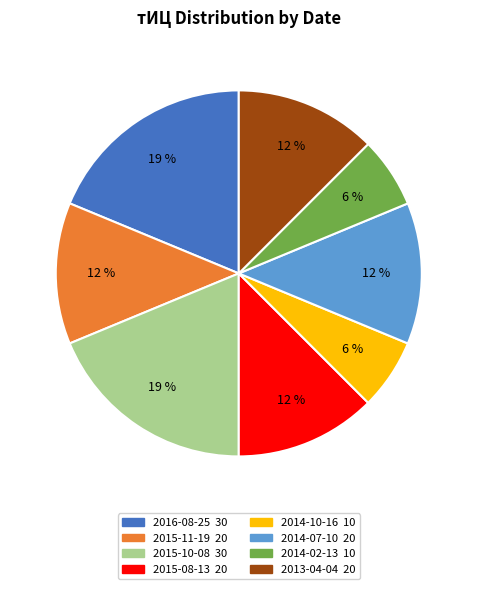

To the nearest percent, what is the difference between the 2014-02-13 and 2015-11-19 slice percentages?

6%